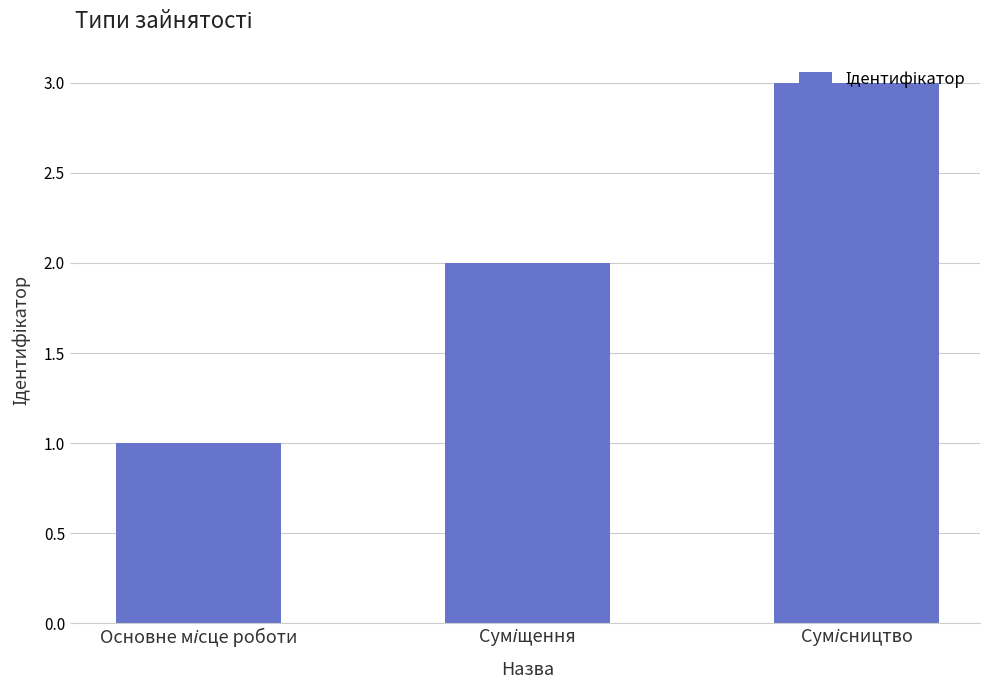

What is the greatest value displayed?

3